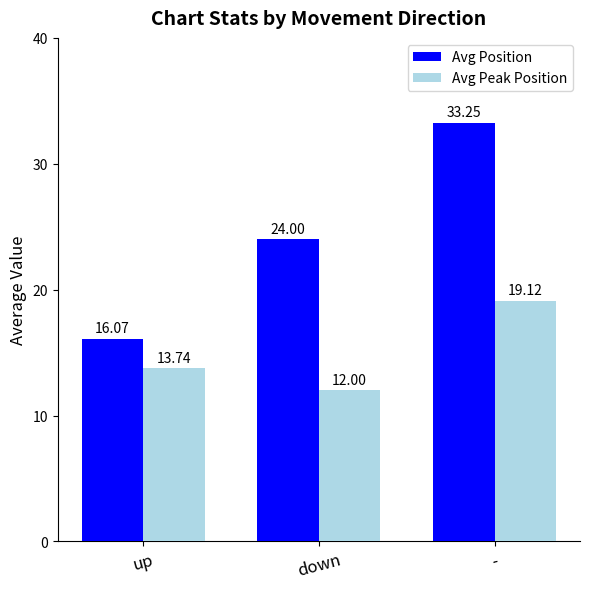

Is it true that Avg Position equals 16.1 at up?

True